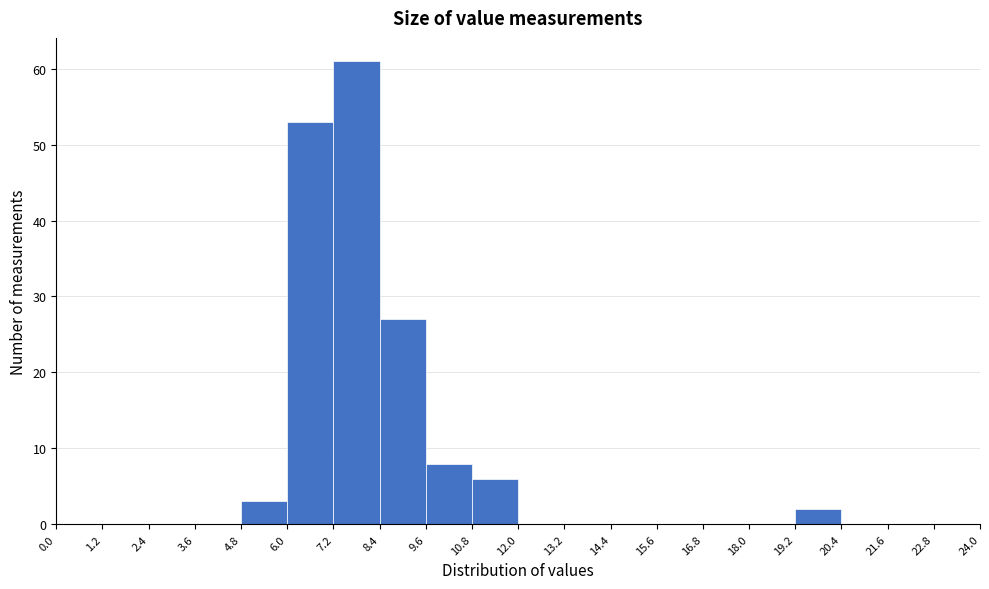

Over which range of the x-axis is the bar tallest?

7.2 to 8.4